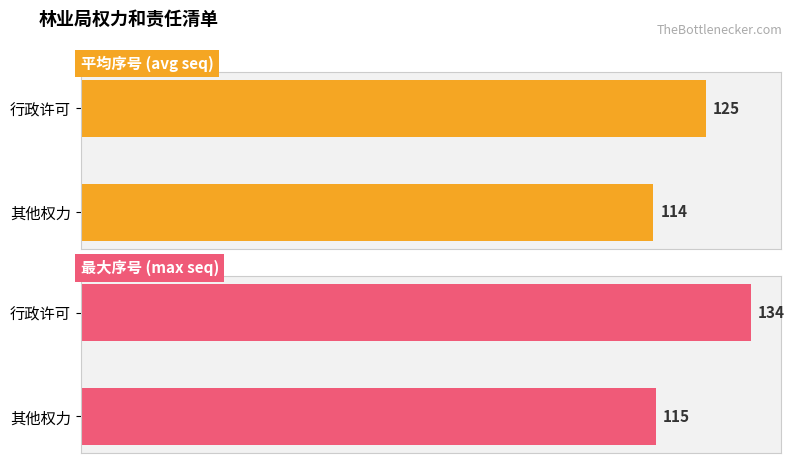

Are the bars horizontal?

Yes